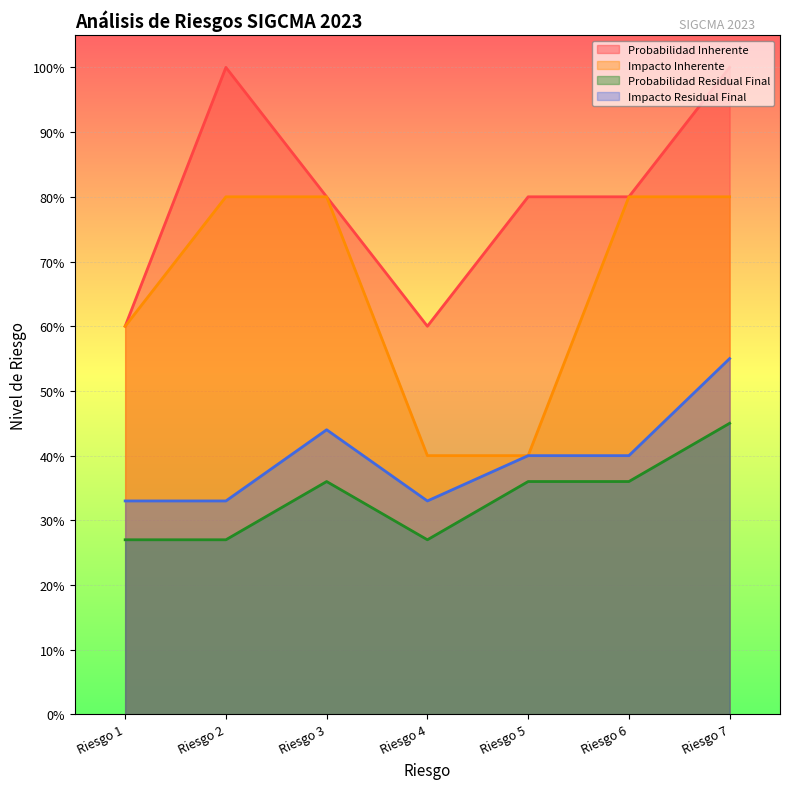

What is the difference between the maximum and minimum values in the Impacto Inherente series?

0.4